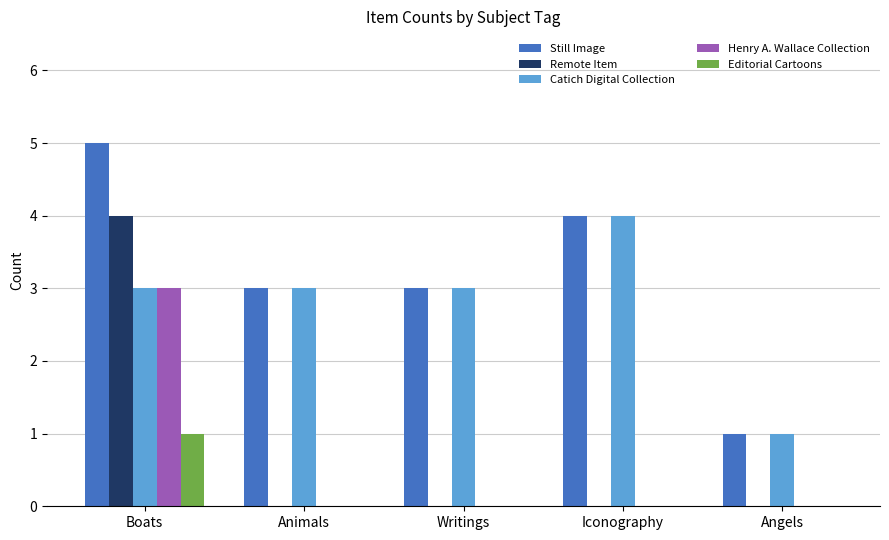

What is the sum of all Remote Item values?

4